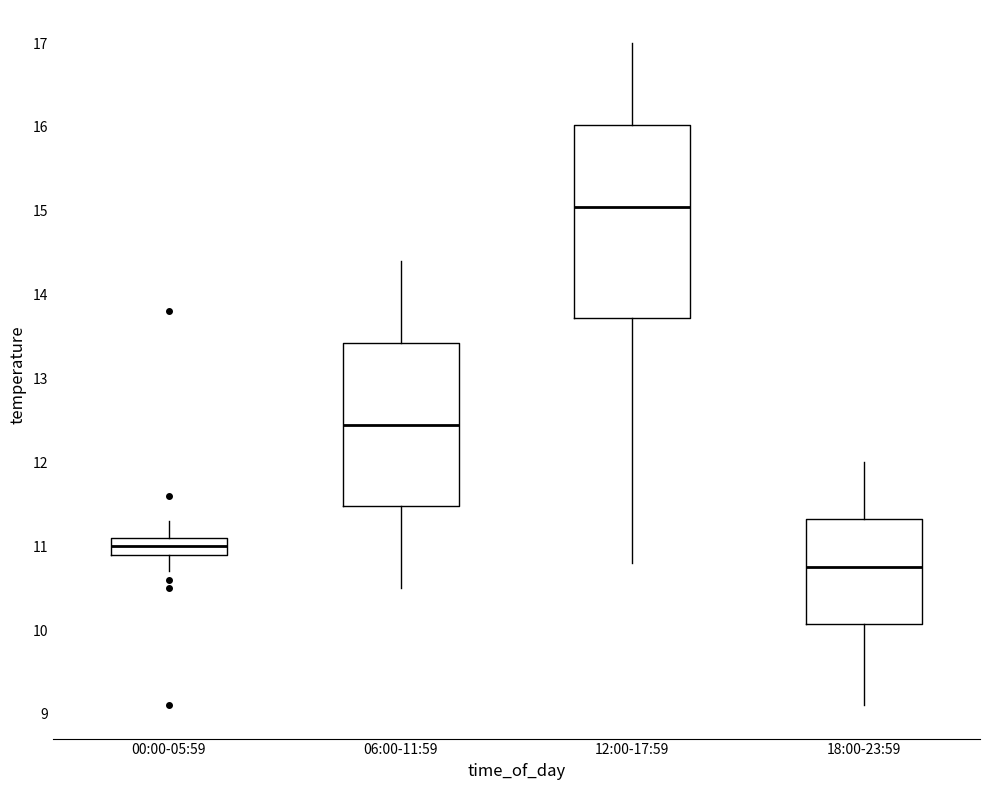

Reading left to right, transcribe this box plot: for each box, give where its median line is, the range the box spans, and where its two whiskers end, as read against the y-axis. The values are not printed on the chart, so give them approximately, as read against the axis.

00:00-05:59: median 11.0, box 10.9 to 11.1, whiskers 10.7 to 11.3
06:00-11:59: median 12.5, box 11.5 to 13.4, whiskers 10.5 to 14.4
12:00-17:59: median 15.1, box 13.7 to 16.0, whiskers 10.8 to 17.0
18:00-23:59: median 10.8, box 10.1 to 11.3, whiskers 9.1 to 12.0